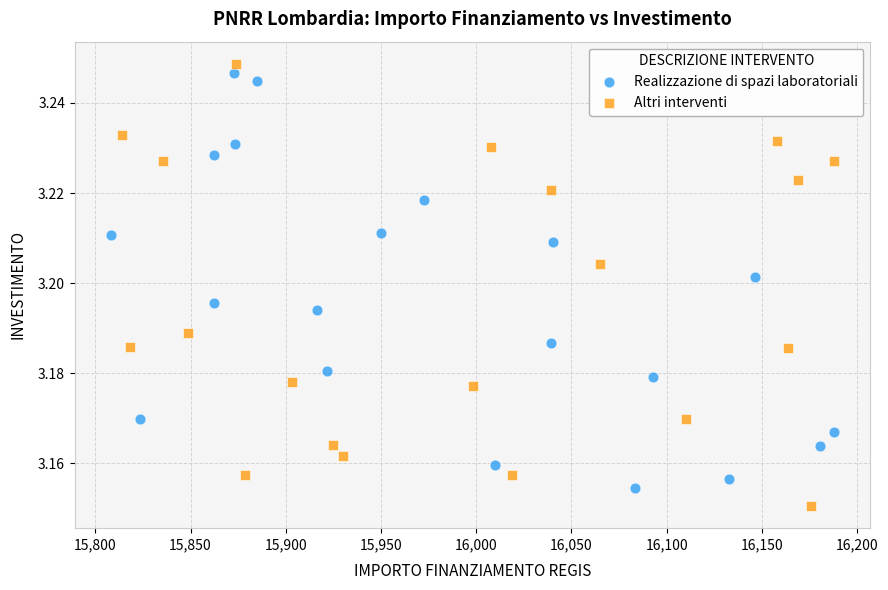

Which series contains the highest Y value?

Altri interventi